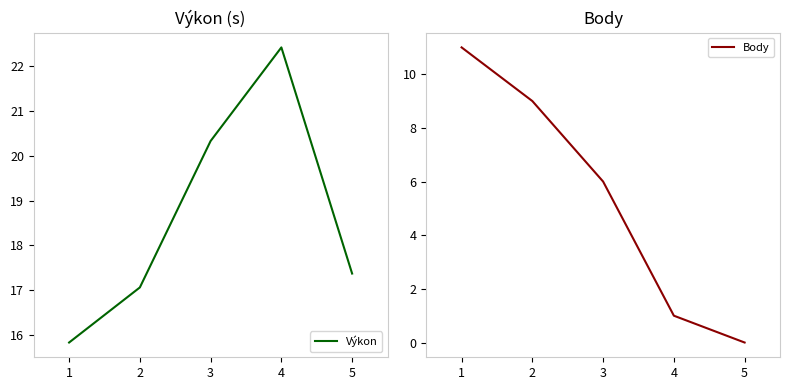

What is the approximate value of Výkon at 4?

22.4